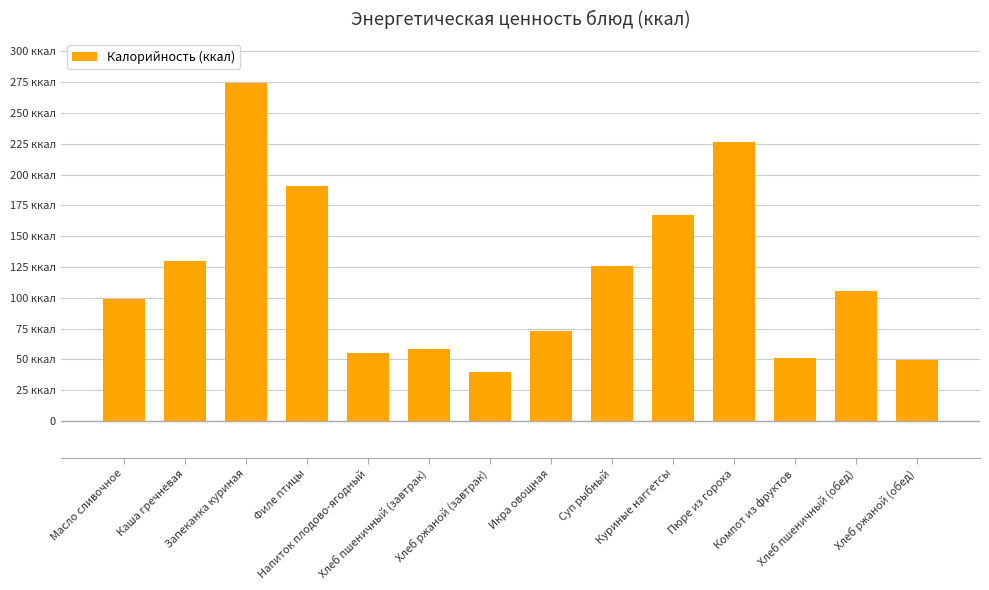

List the labels in order of value, smallest first.

Хлеб ржаной (завтрак), Хлеб ржаной (обед), Компот из фруктов, Напиток плодово-ягодный, Хлеб пшеничный (завтрак), Икра овощная, Масло сливочное, Хлеб пшеничный (обед), Суп рыбный, Каша гречневая, Куриные наггетсы, Филе птицы, Пюре из гороха, Запеканка куриная